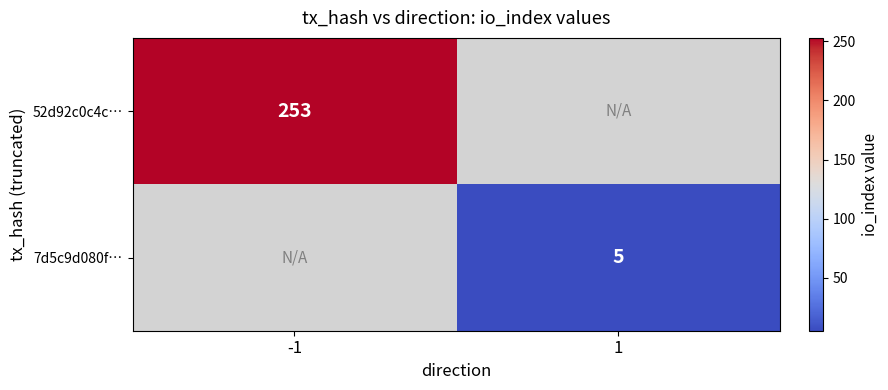

Is it true that 7d5c9d080f… equals 5 at 1?

True